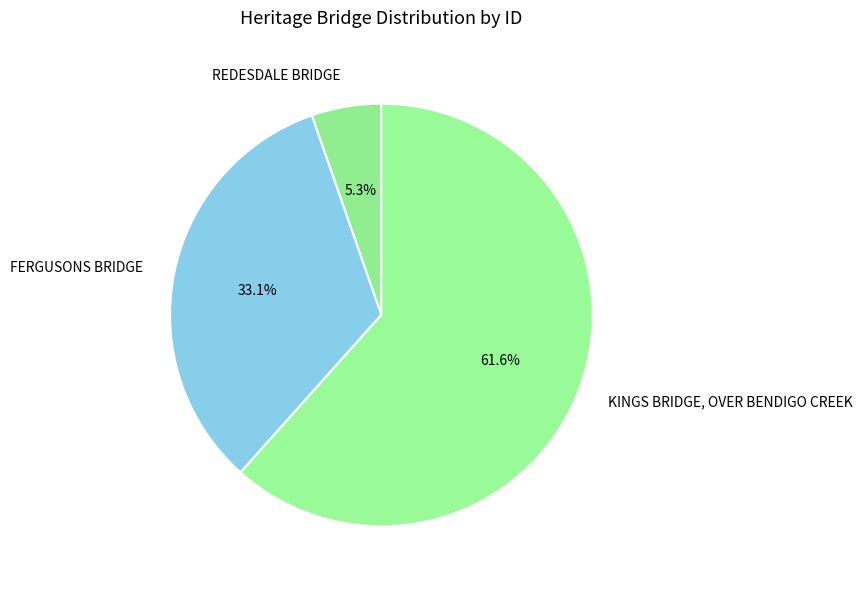

To the nearest percent, what portion does KINGS BRIDGE, OVER BENDIGO CREEK represent?

62%